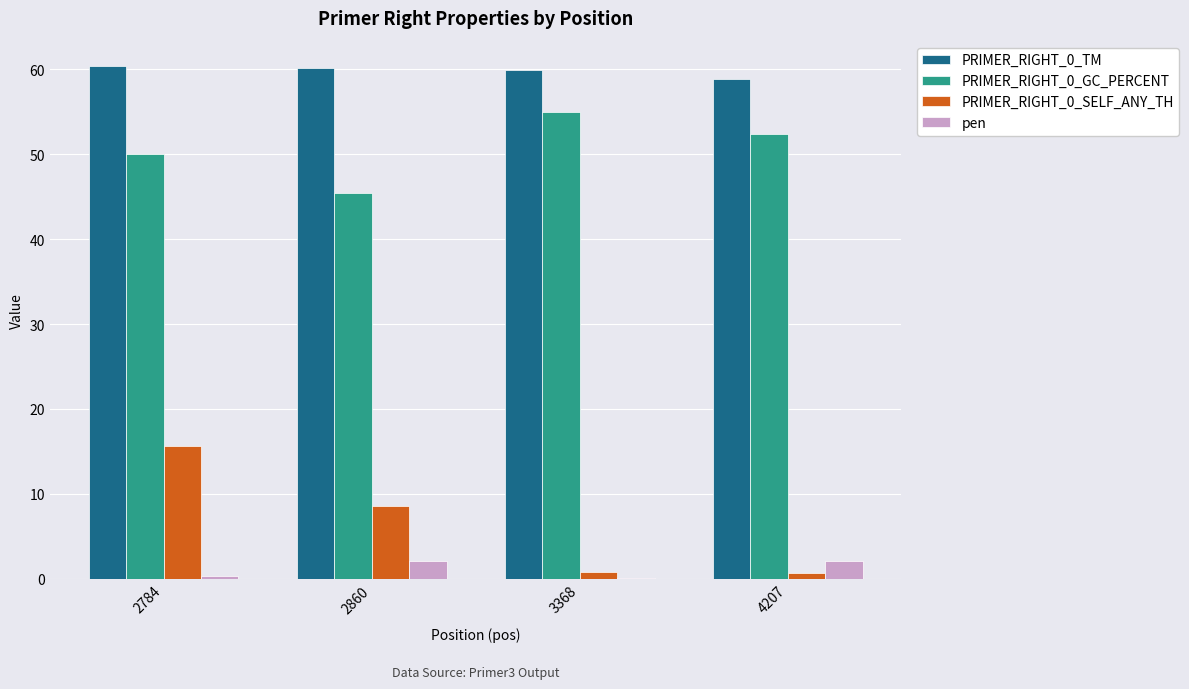

Where does the PRIMER_RIGHT_0_GC_PERCENT series first go above 52?

3368